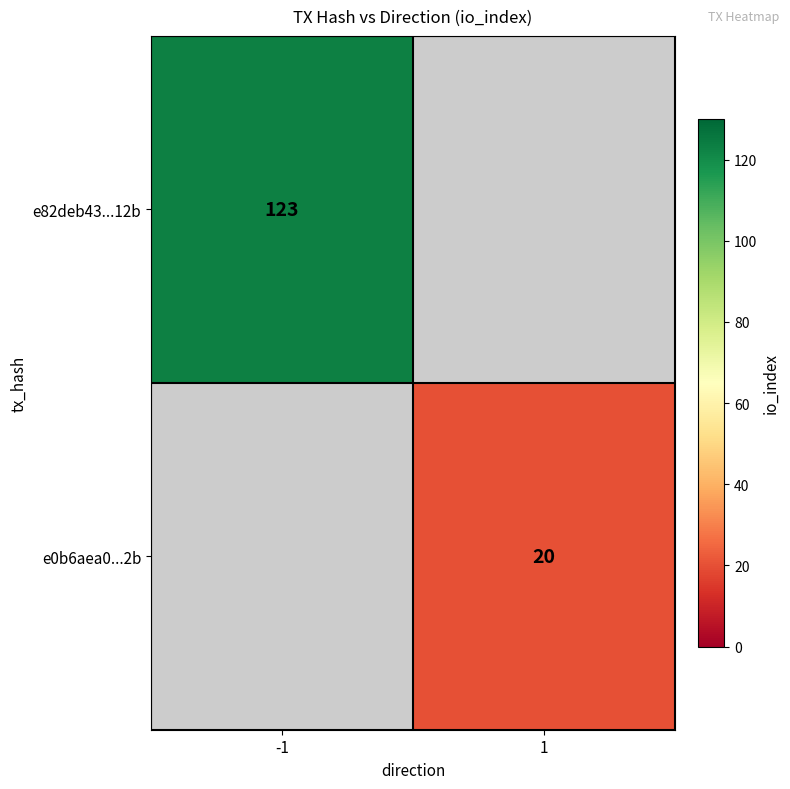

The e82deb43...12b series shows 123 at -1. True or false?

True